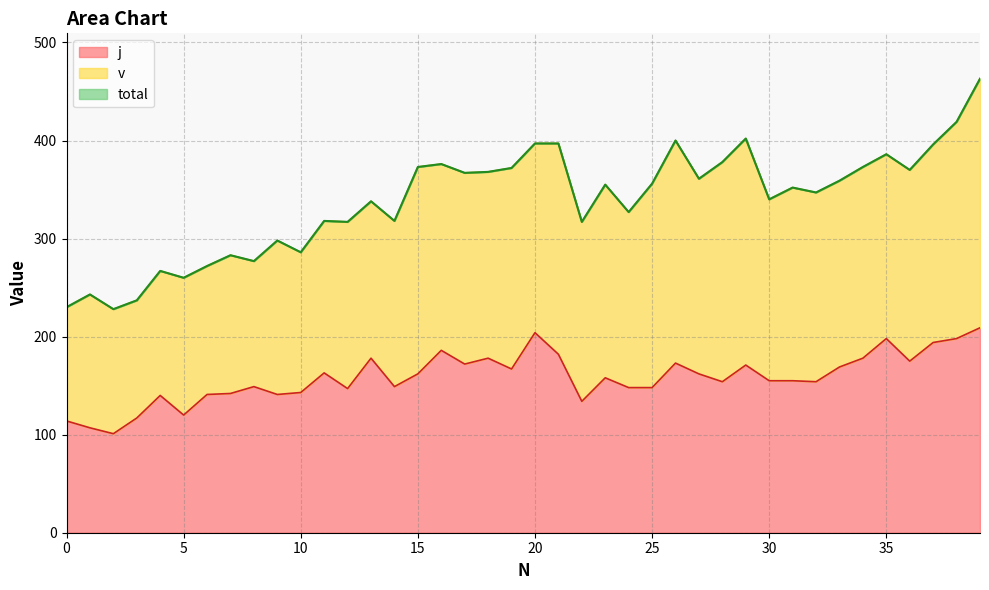

Reading left to right, what are all the values shown in this chart?

j: 0=114	1=107	2=101	3=117	4=140	5=120	6=141	7=142	8=149	9=141	10=143	11=163	12=147	13=178	14=149	15=162	16=186	17=172	18=178	19=167	20=204	21=182	22=134	23=158	24=148	25=148	26=173	27=162	28=154	29=171	30=155	31=155	32=154	33=169	34=178	35=198	36=175	37=194	38=198	39=209
total: 0=230	1=243	2=228	3=237	4=267	5=260	6=272	7=283	8=277	9=298	10=286	11=318	12=317	13=338	14=318	15=373	16=376	17=367	18=368	19=372	20=397	21=397	22=317	23=355	24=327	25=356	26=400	27=361	28=378	29=402	30=340	31=352	32=347	33=359	34=373	35=386	36=370	37=396	38=419	39=463